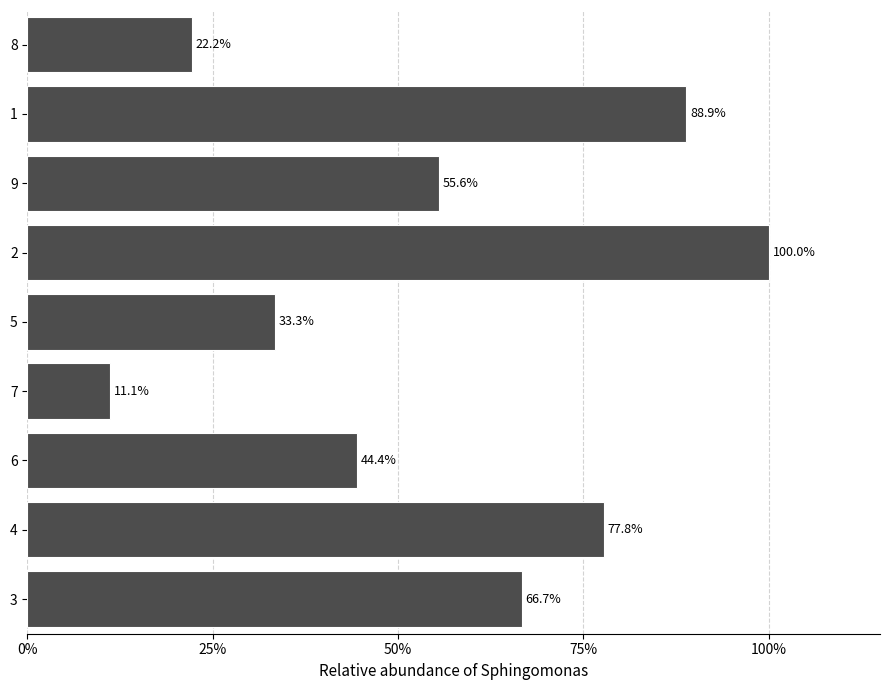

Does the chart contain any negative values?

No